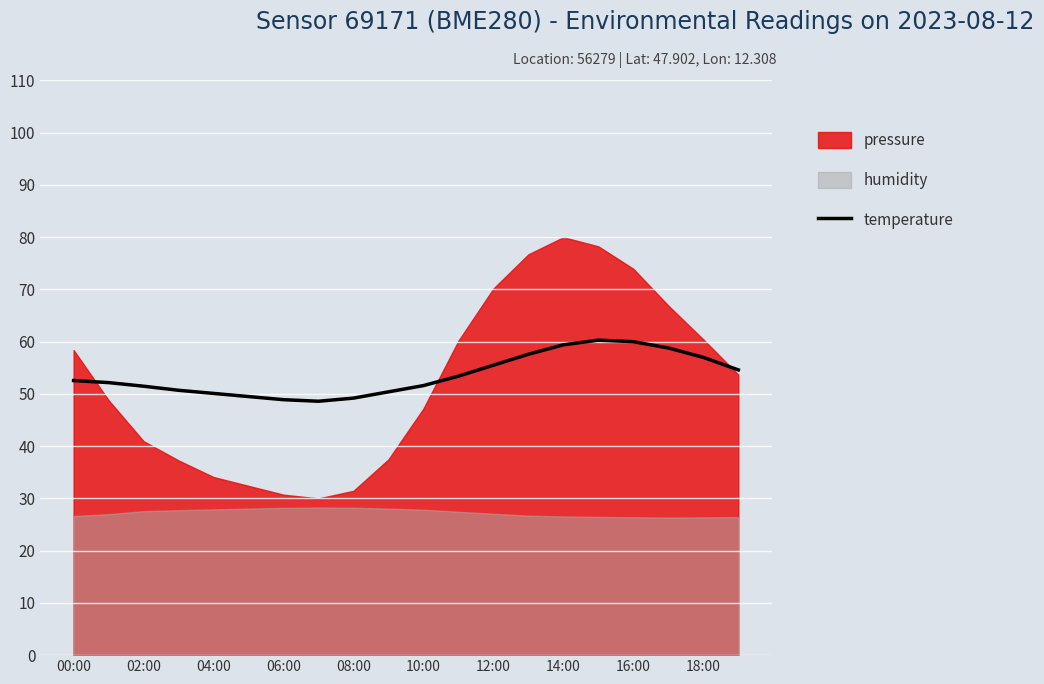

What is the difference between the second highest and second lowest values?

11.1